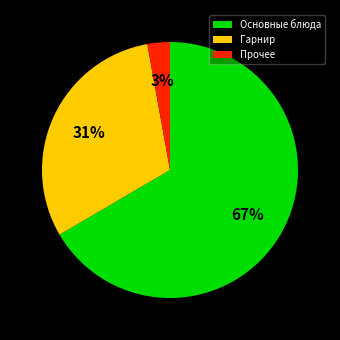

Count the number of slices in the pie.

3